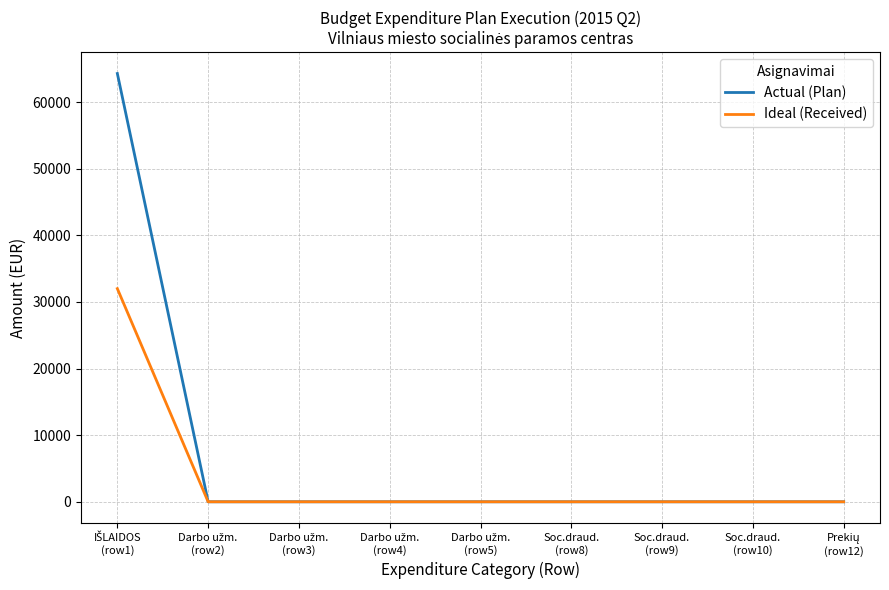

Which series has the widest spread of values?

Actual (Plan)